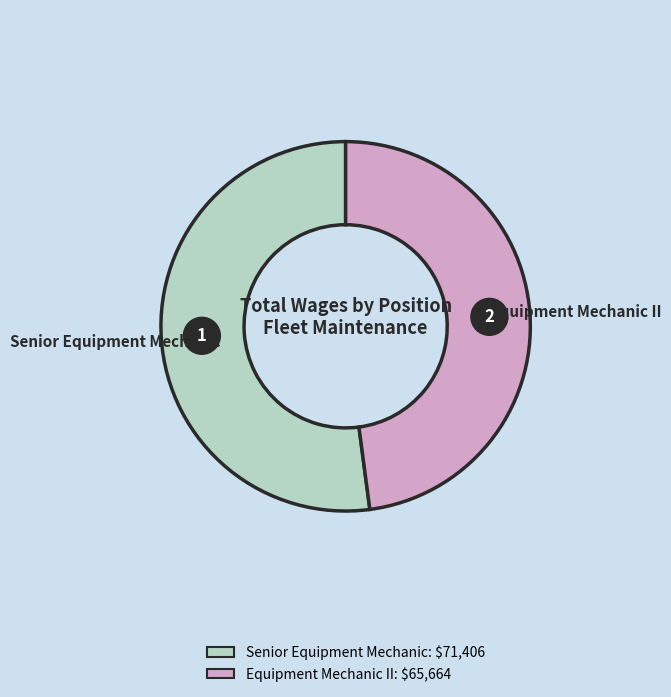

Is the sum of Senior Equipment Mechanic and Equipment Mechanic II greater than half?

Yes